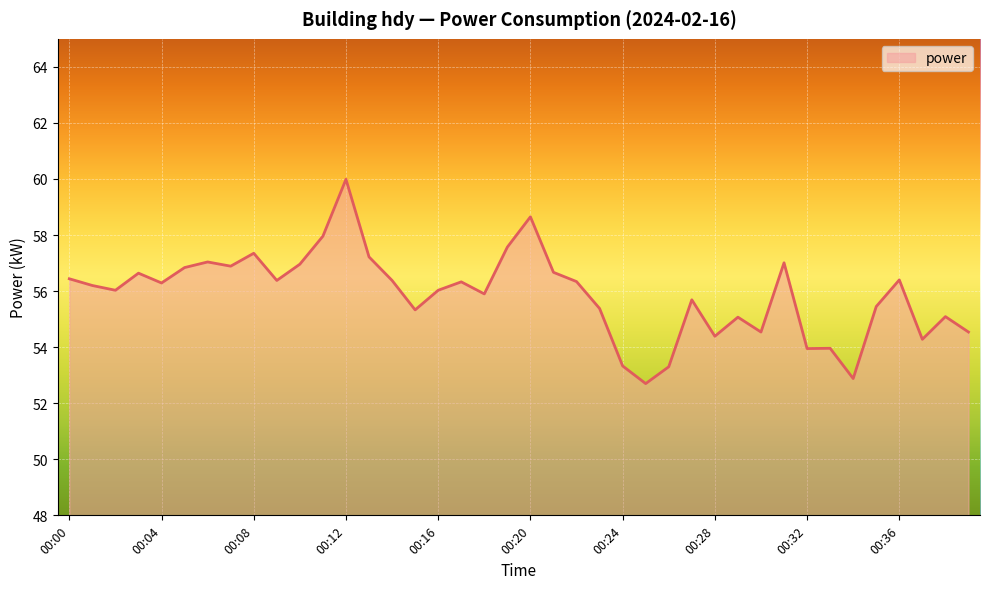

What is the difference between the maximum and minimum values?

7.3